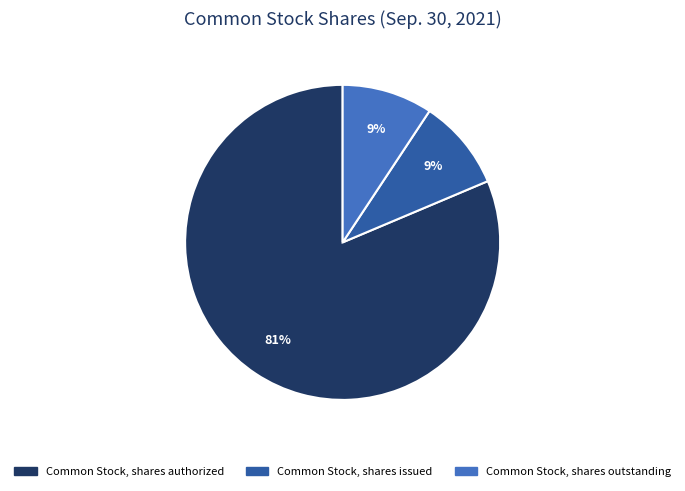

True or false: Common Stock, shares outstanding accounts for 1% of the total.

False